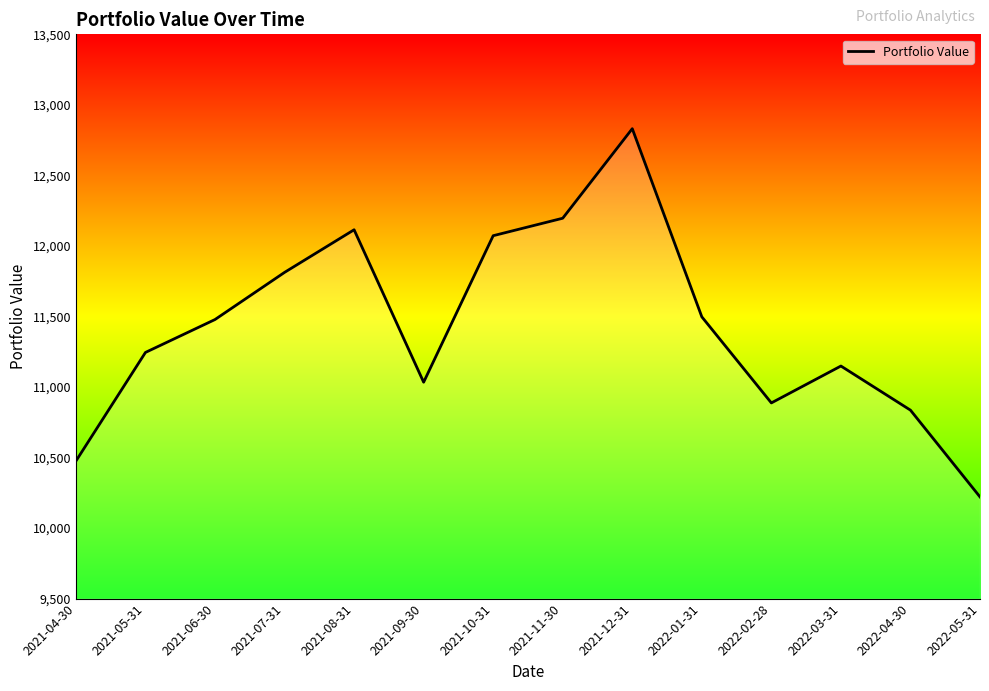

At which category does the data reach its first local valley?

2021-09-30